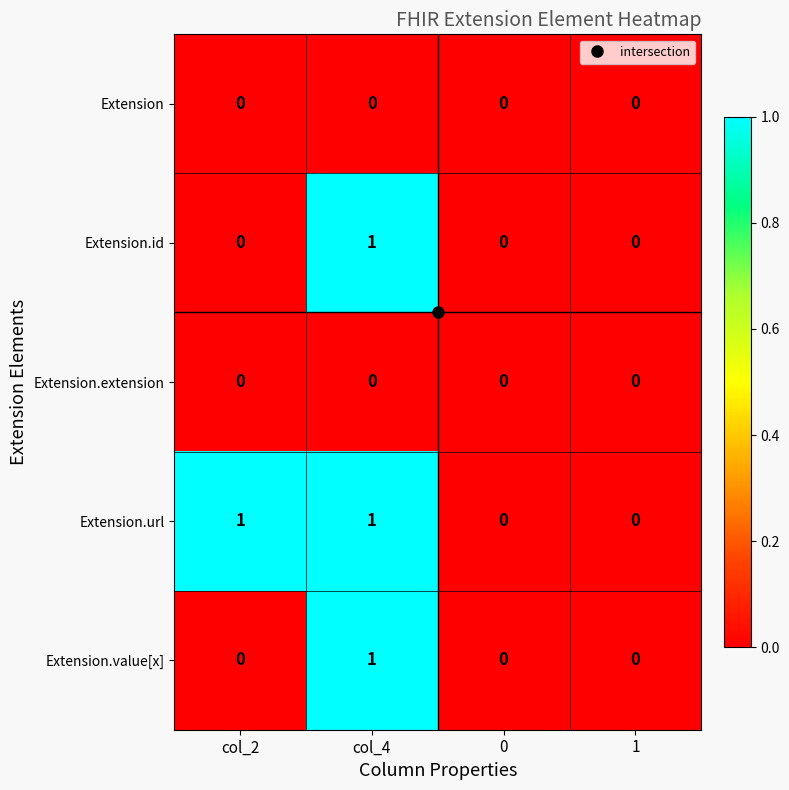

What is the greatest value displayed?

1